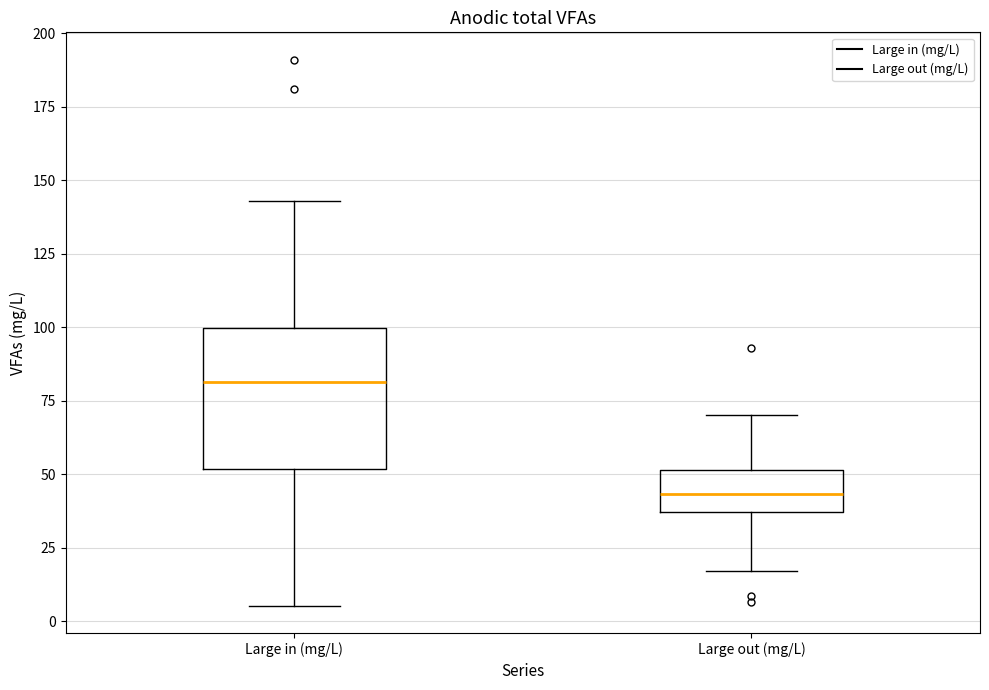

Where does the median line of the box for Large out (mg/L) sit on the y-axis? The values are not printed on the chart, so give them approximately, as read against the axis.

45